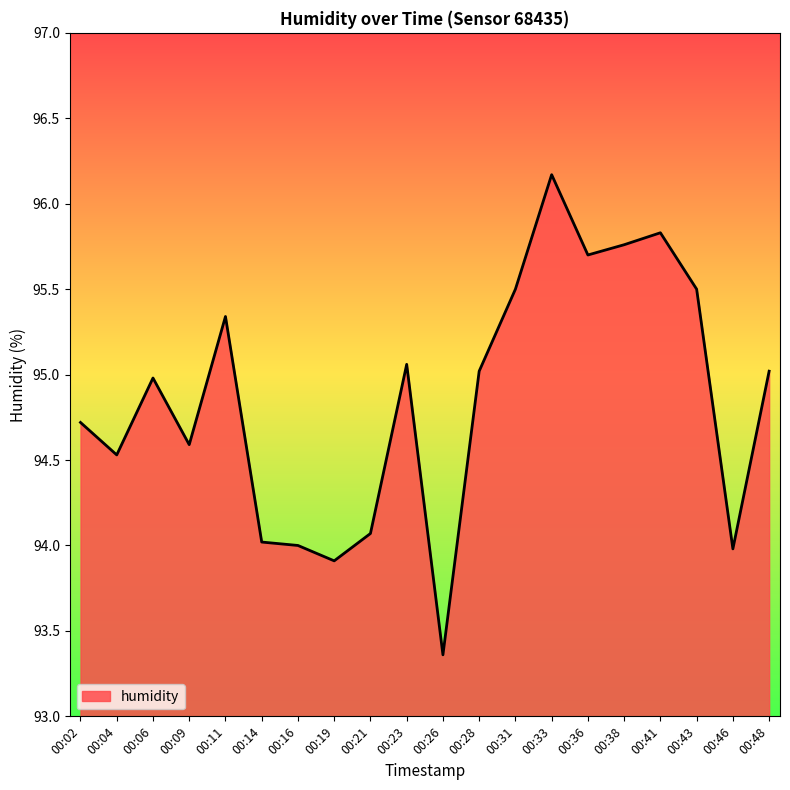

What is the greatest value displayed?

96.2